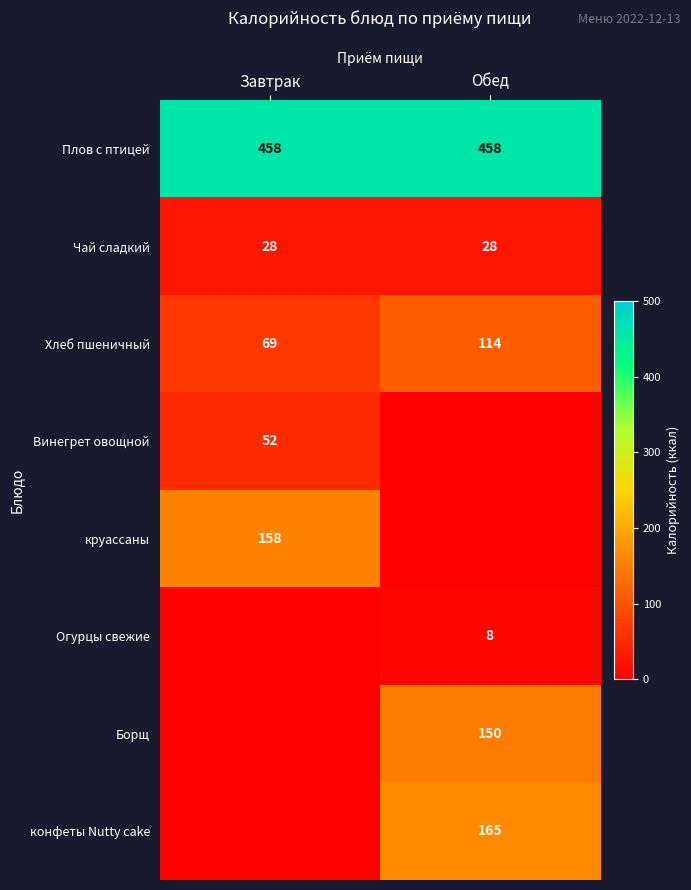

What is the maximum value shown in the chart?

458.0